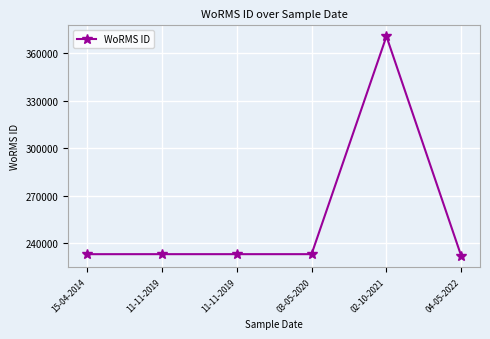

List the labels in order of value, smallest first.

04-05-2022, 15-04-2014, 11-11-2019, 11-11-2019, 03-05-2020, 02-10-2021